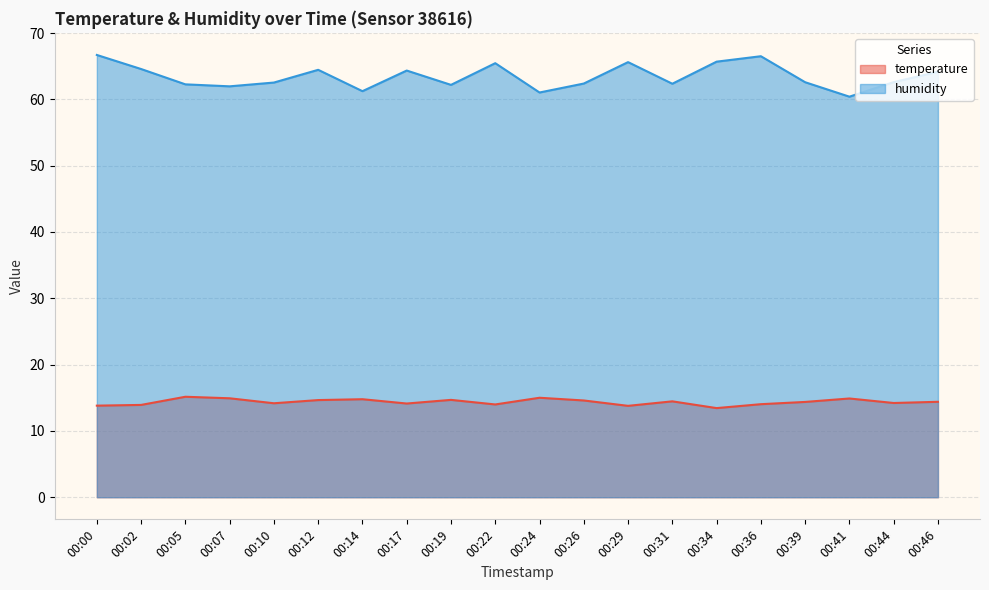

At which label is humidity closest to 63?

00:44